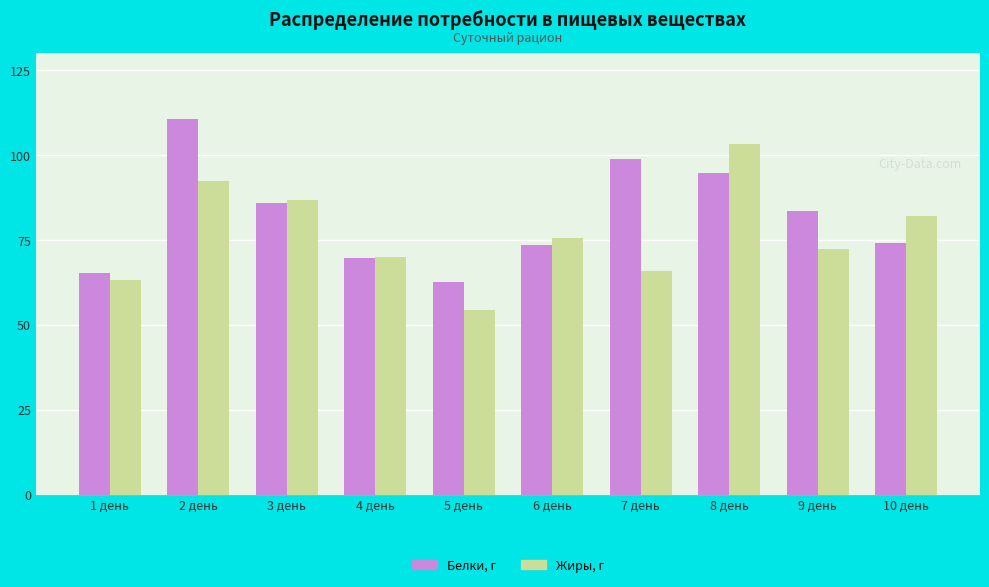

What position from the left is 7 день?

7